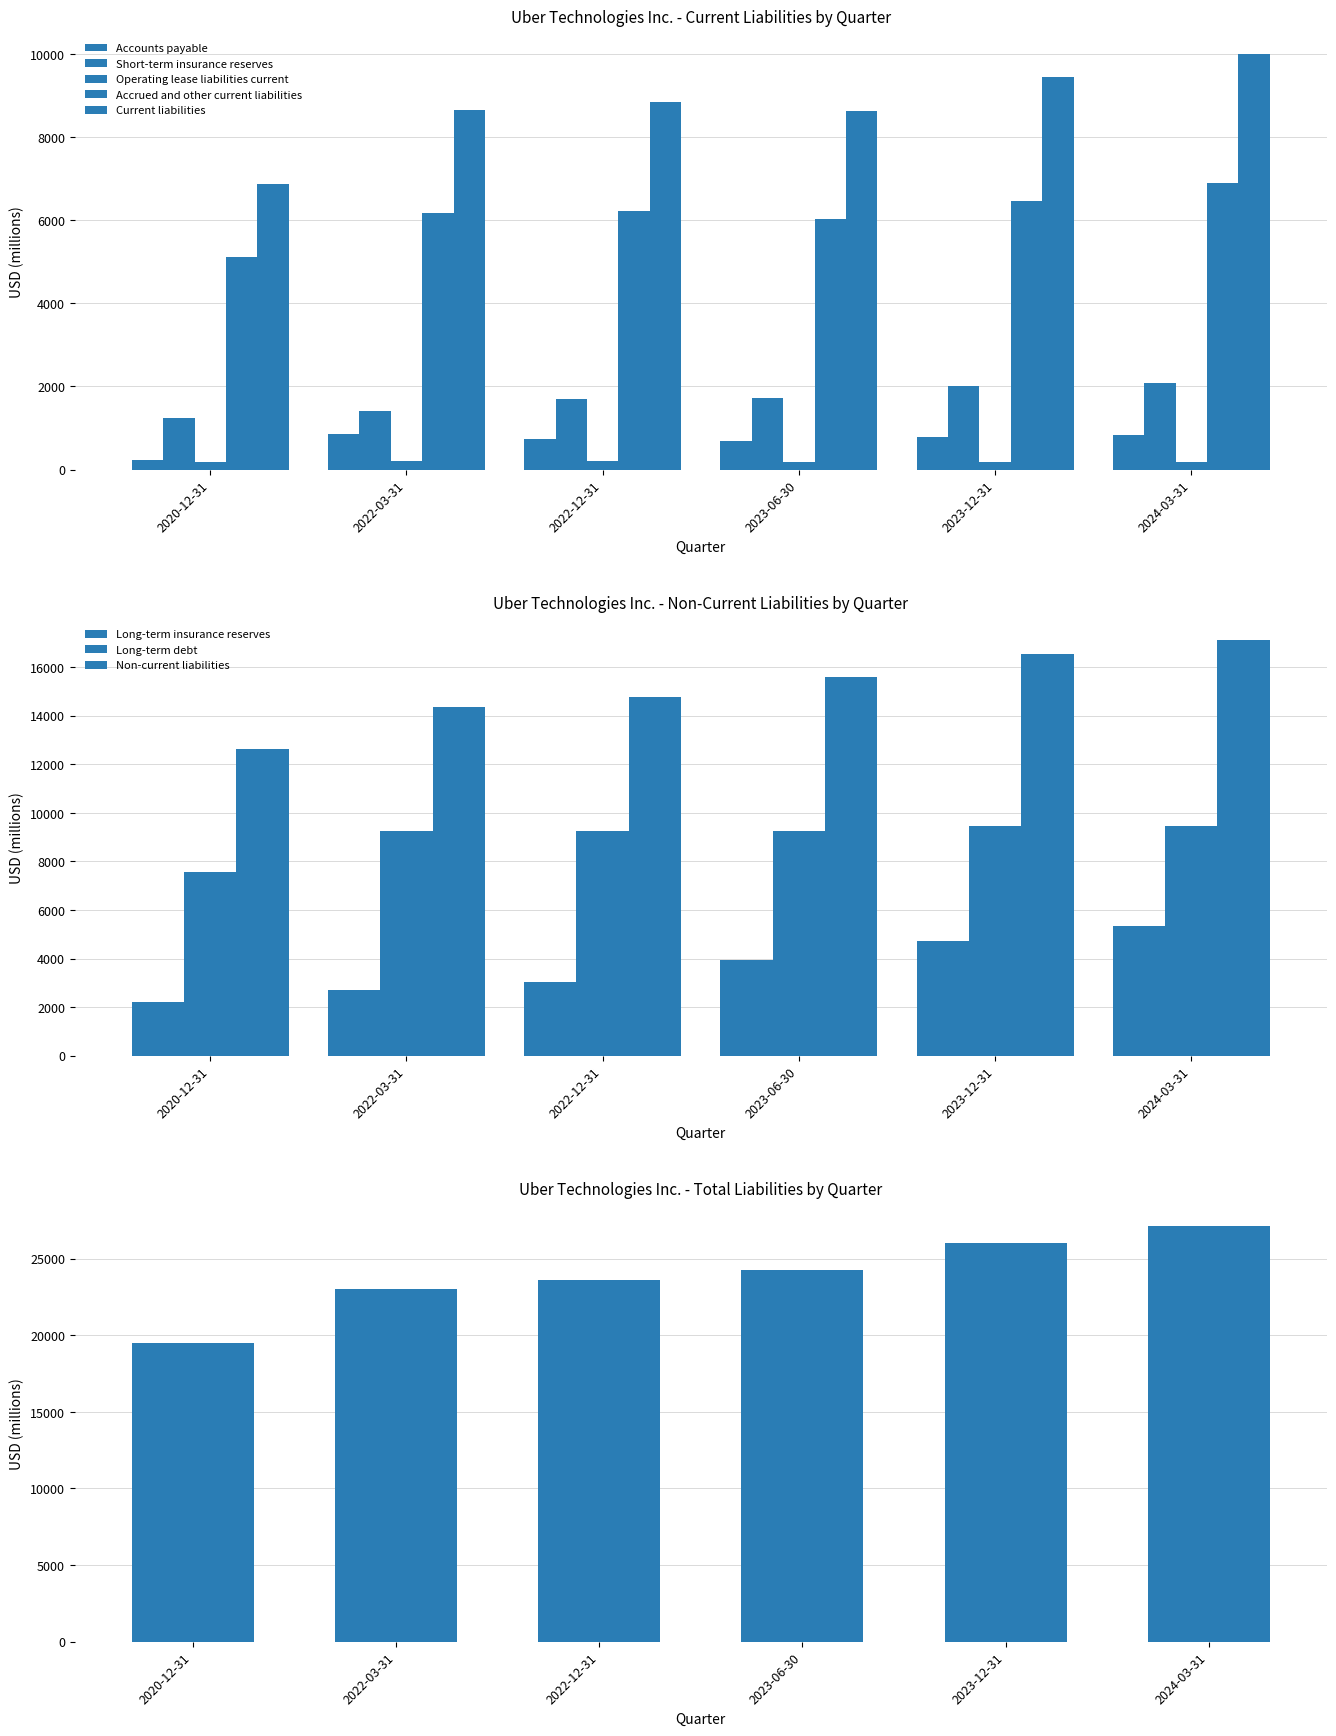

The 2020-12-31 series shows 11551 at Total liabilities. True or false?

False